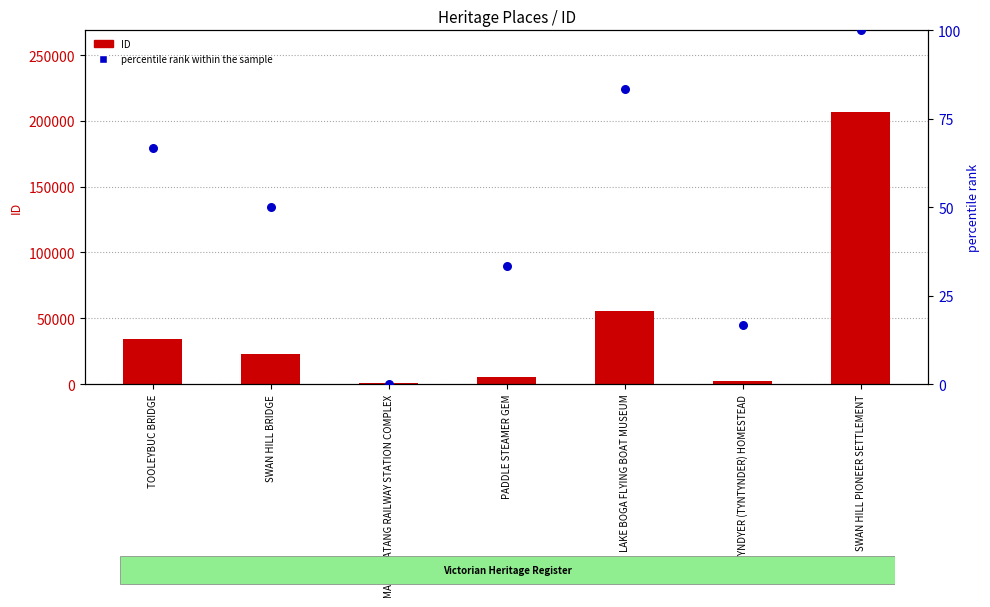

What are all the series names shown in the legend?

ID, percentile rank within the sample